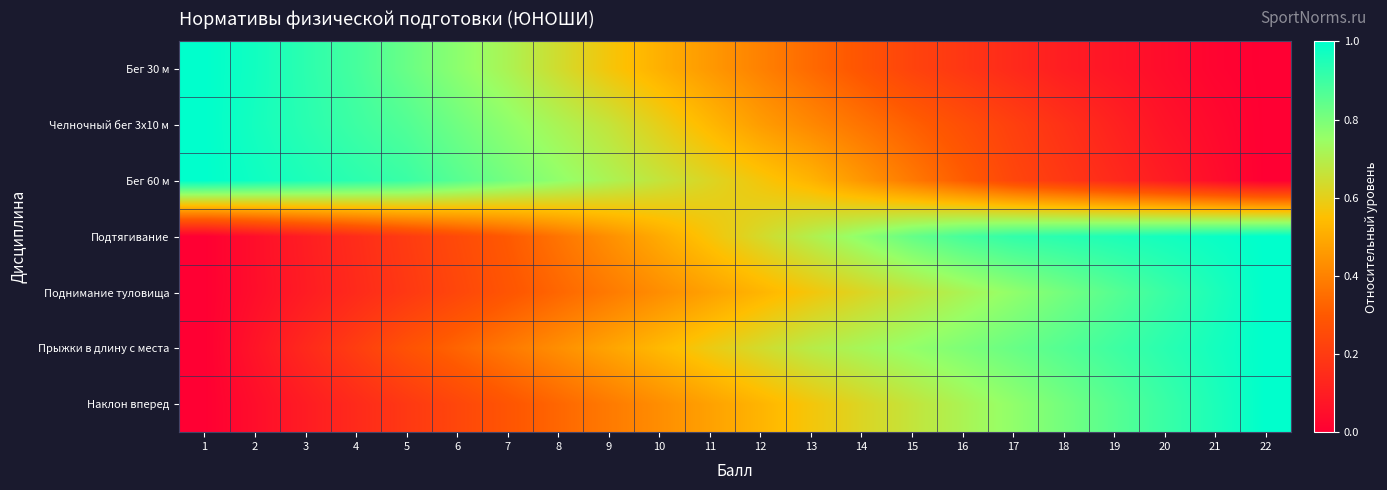

Which series has the widest spread of values?

Бег 30 м